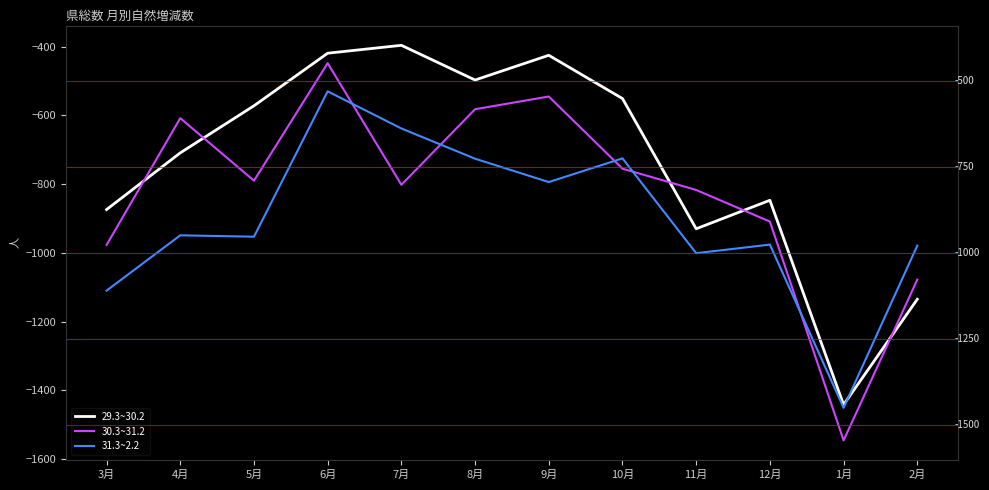

Which category has the highest value across all series?

7月